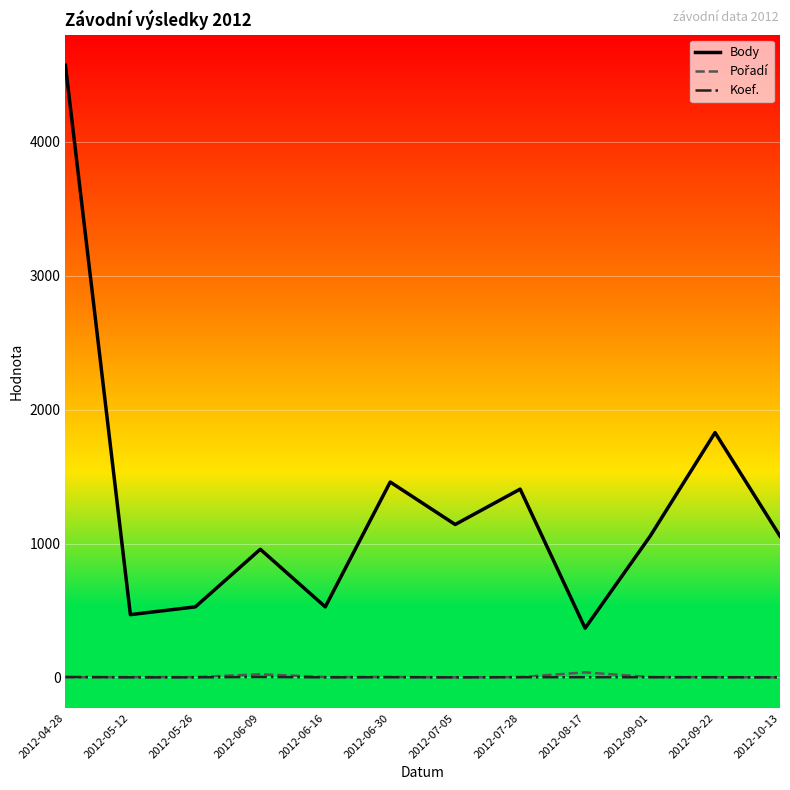

What is the minimum value for Body?

368